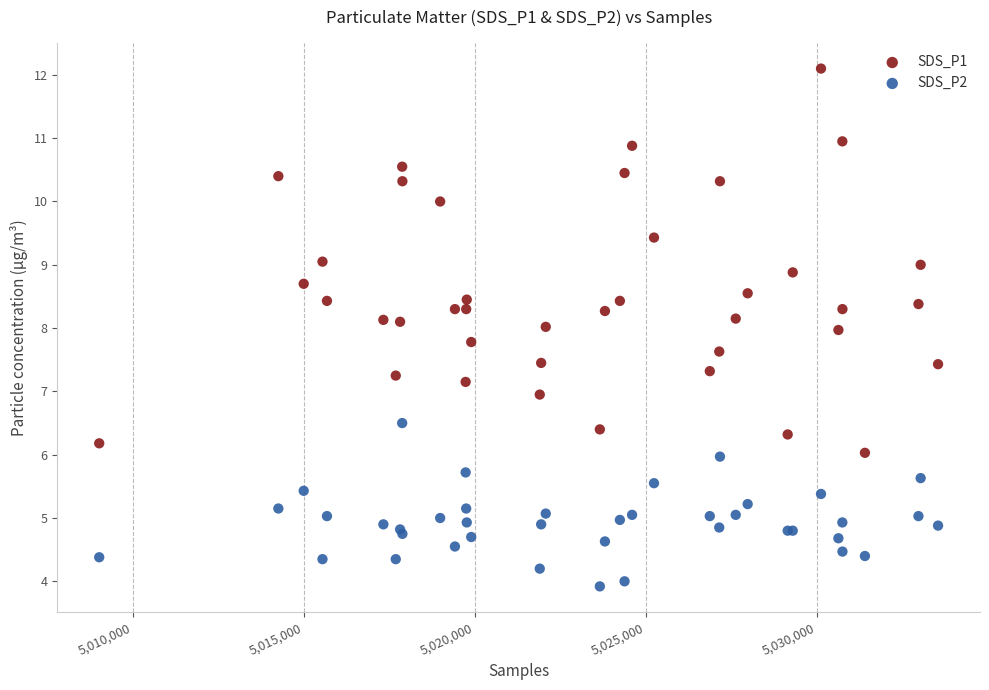

Which series reaches the minimum Y coordinate?

SDS_P2